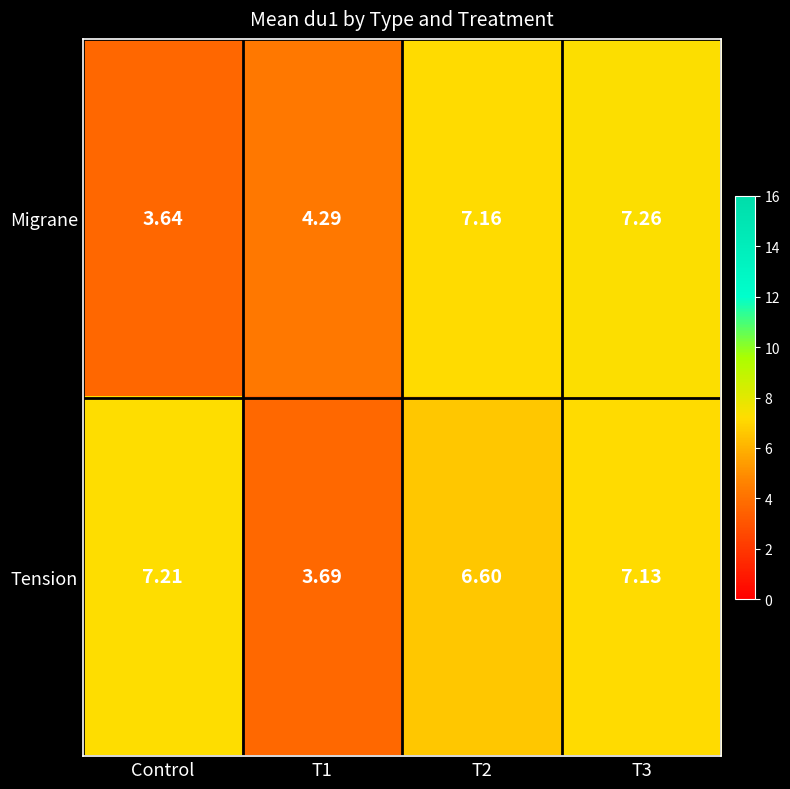

At which category is the sum across all series the highest?

T3